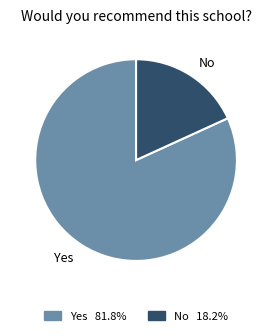

What is the smallest slice in the pie chart?

No